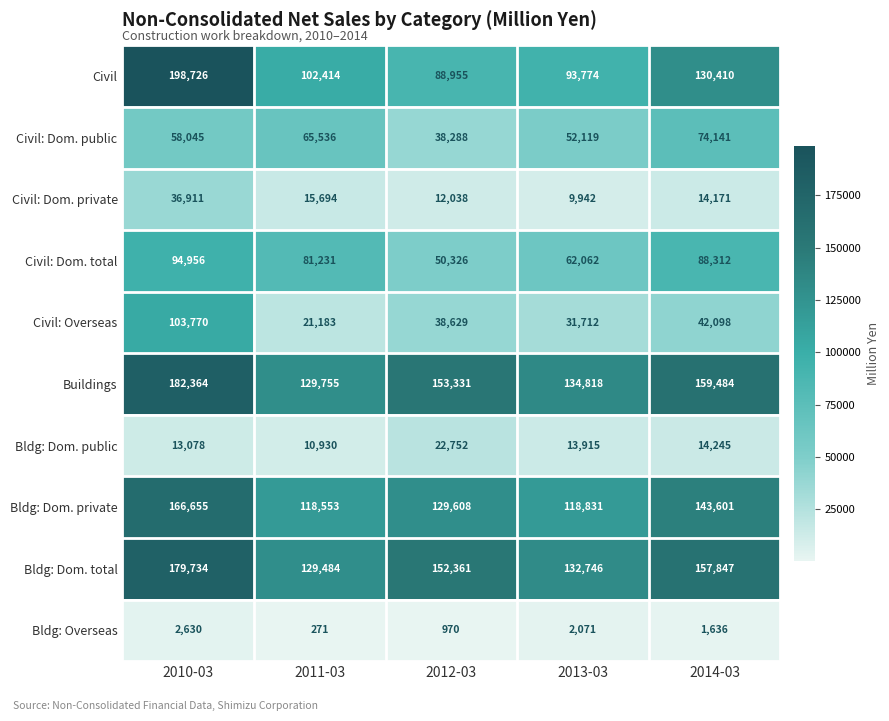

Rank the series by their maximum value, from highest to lowest.

Civil, Buildings, Bldg: Dom. total, Bldg: Dom. private, Civil: Overseas, Civil: Dom. total, Civil: Dom. public, Civil: Dom. private, Bldg: Dom. public, Bldg: Overseas